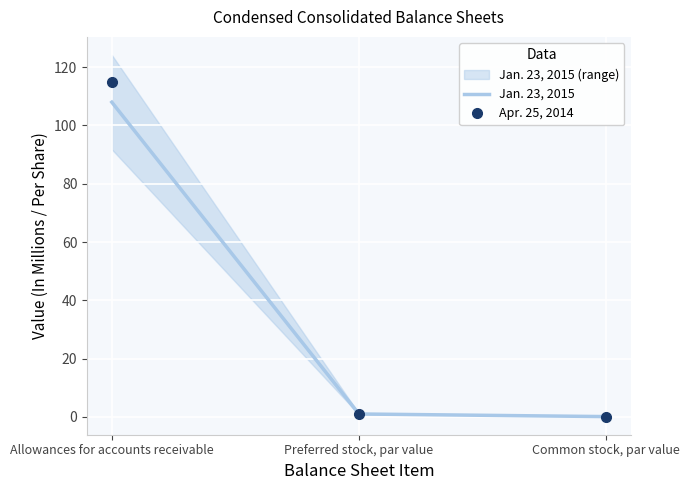

True or false: Jan. 23, 2015 has a value of 37.0 at Allowances for accounts receivable.

False